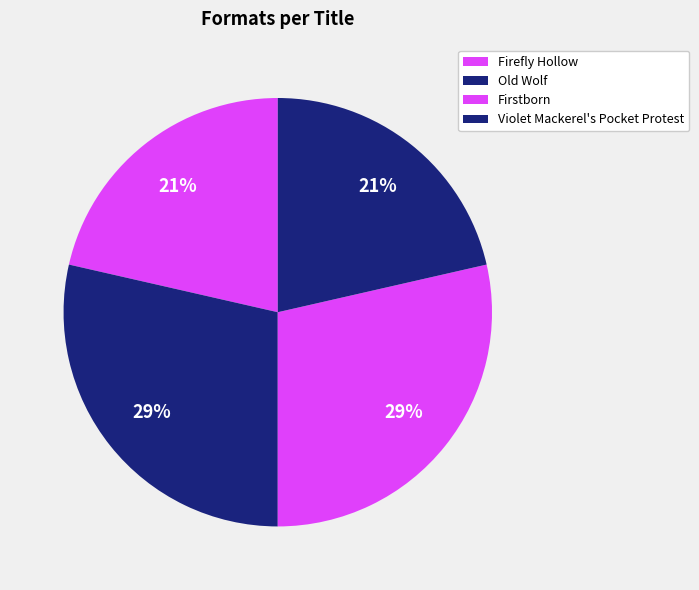

What is the ratio of the value at Old Wolf to the value at Firstborn?

1.0